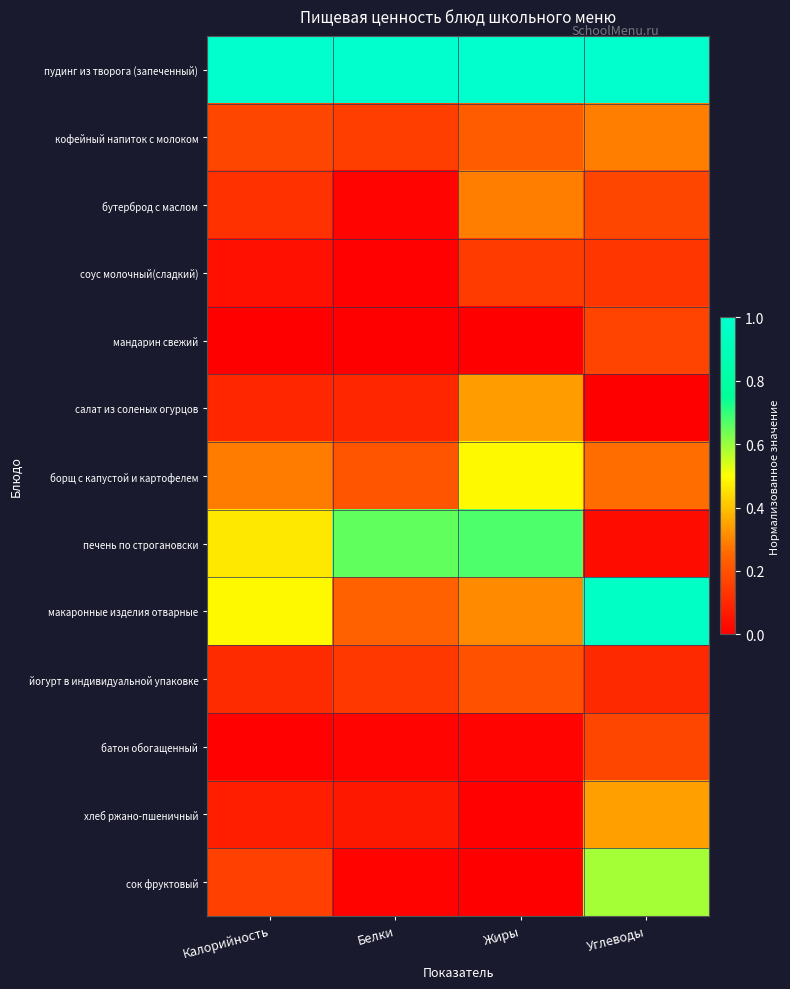

Between Белки and Углеводы, which series saw the biggest shift?

макаронные изделия отварные